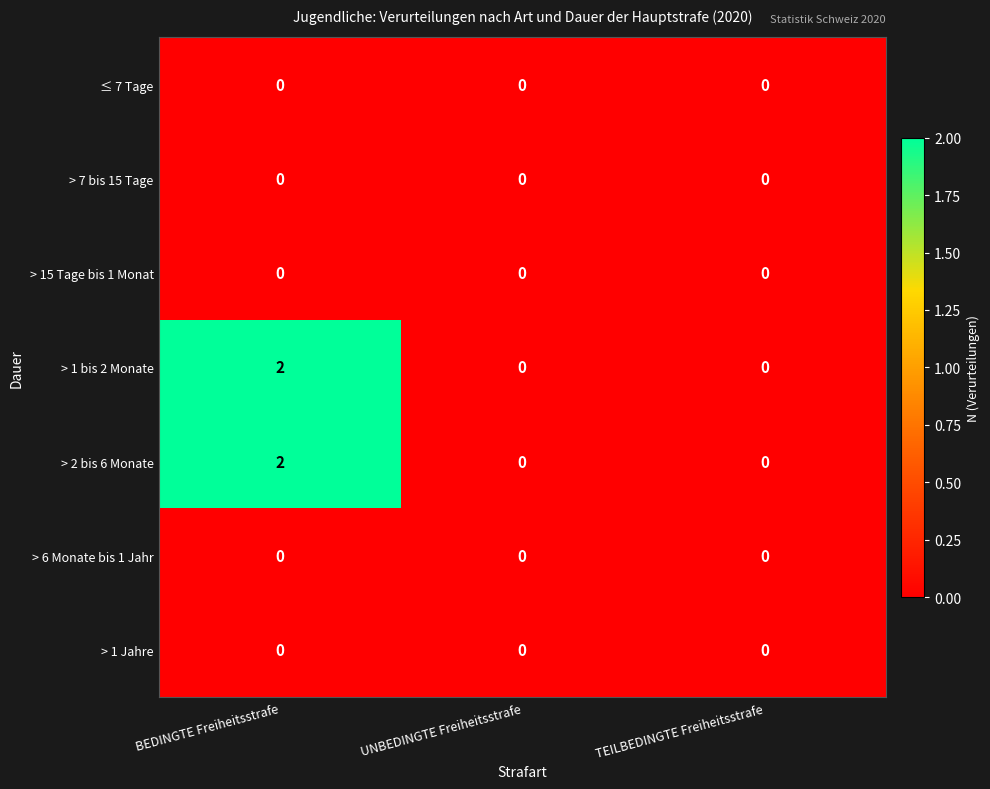

How many categories are shown in the chart?

3